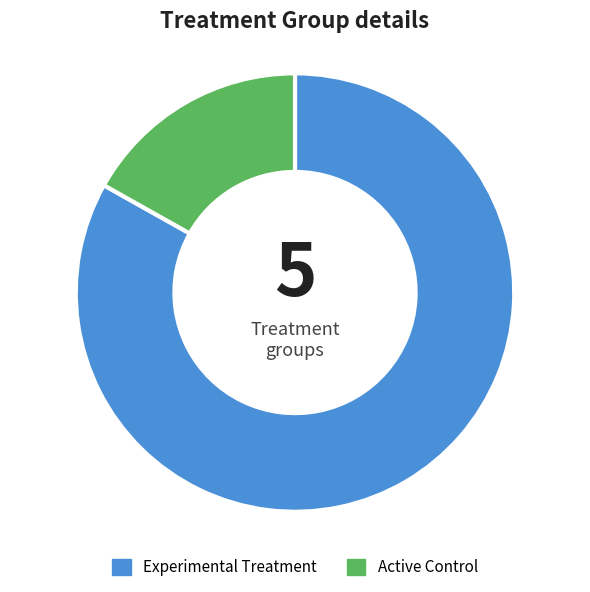

The Active Control slice represents 6% of the pie. True or false?

False